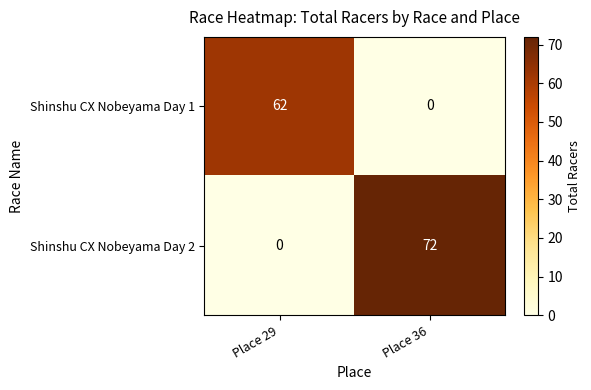

At Place 29, list the series in order from smallest to largest.

Shinshu CX Nobeyama Day 2, Shinshu CX Nobeyama Day 1